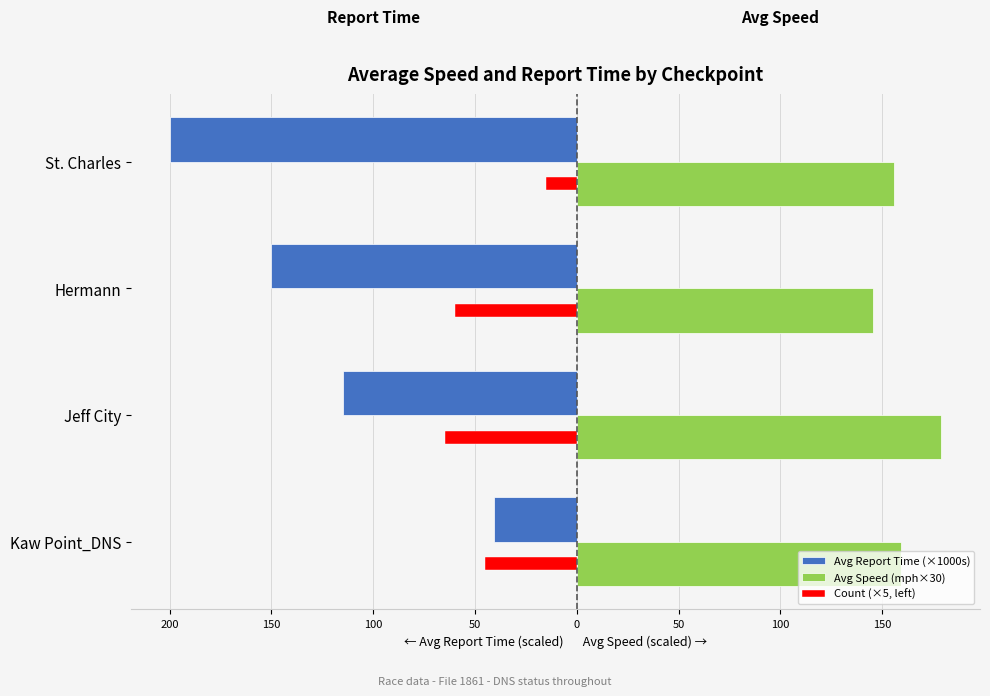

What are all the series names shown in the legend?

Avg Report Time (×1000s), Avg Speed (mph×30), Count (×5, left)